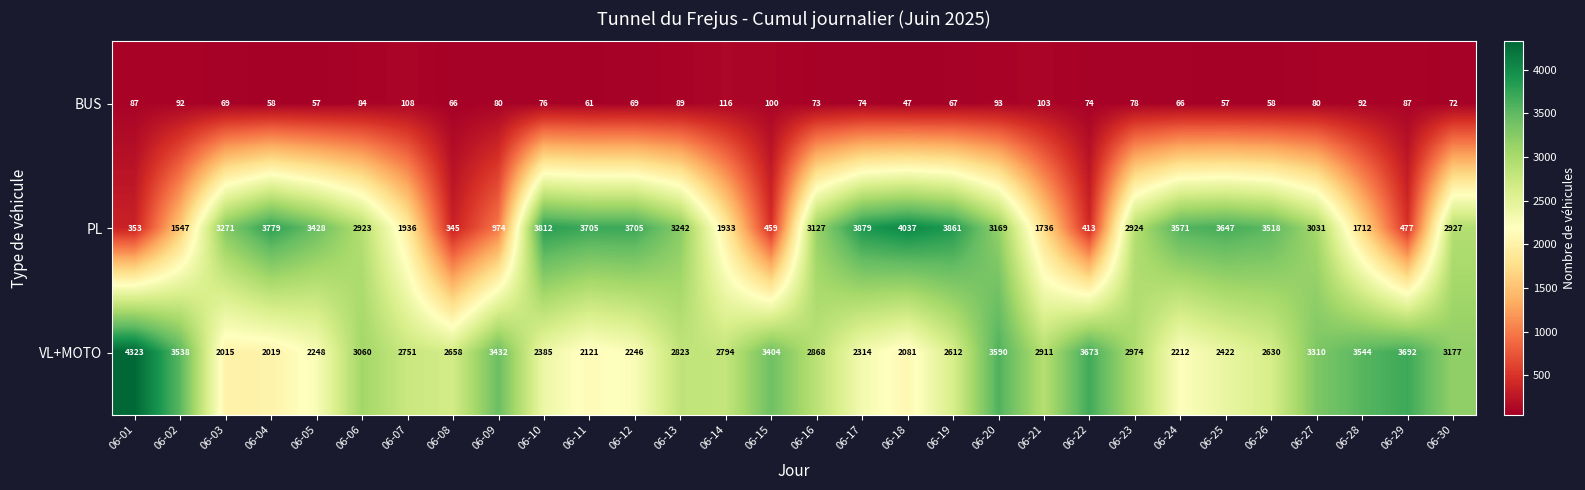

Which series has the largest range (max minus min)?

PL